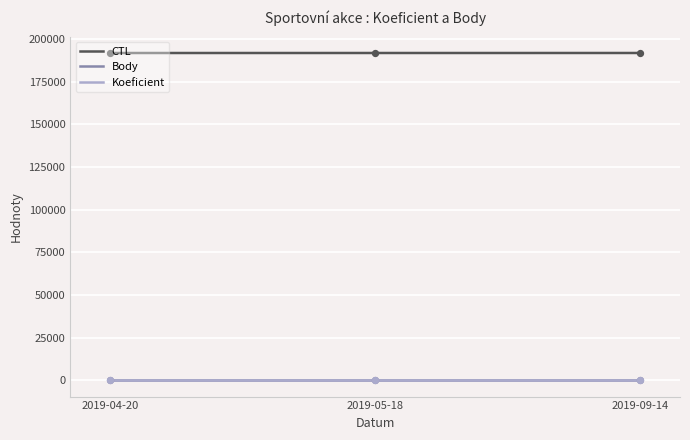

Which series has the widest spread of Y values?

CTL